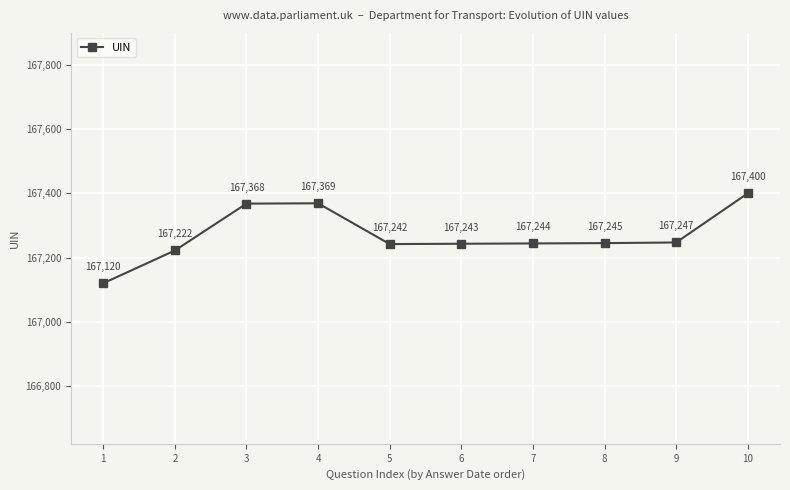

Where is the data nearest to the value 167260?

9